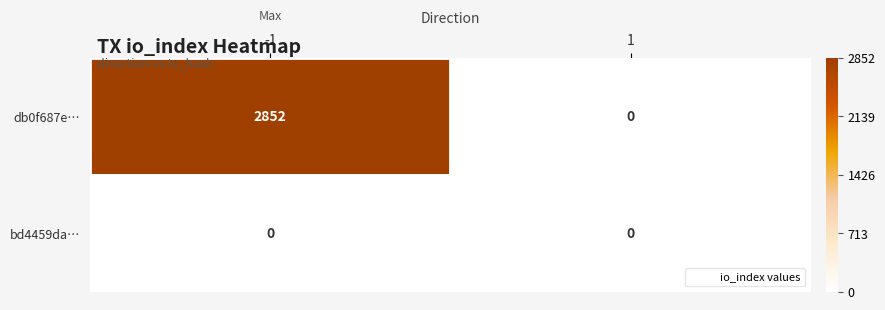

What is the average value of the db0f687e… series?

1426